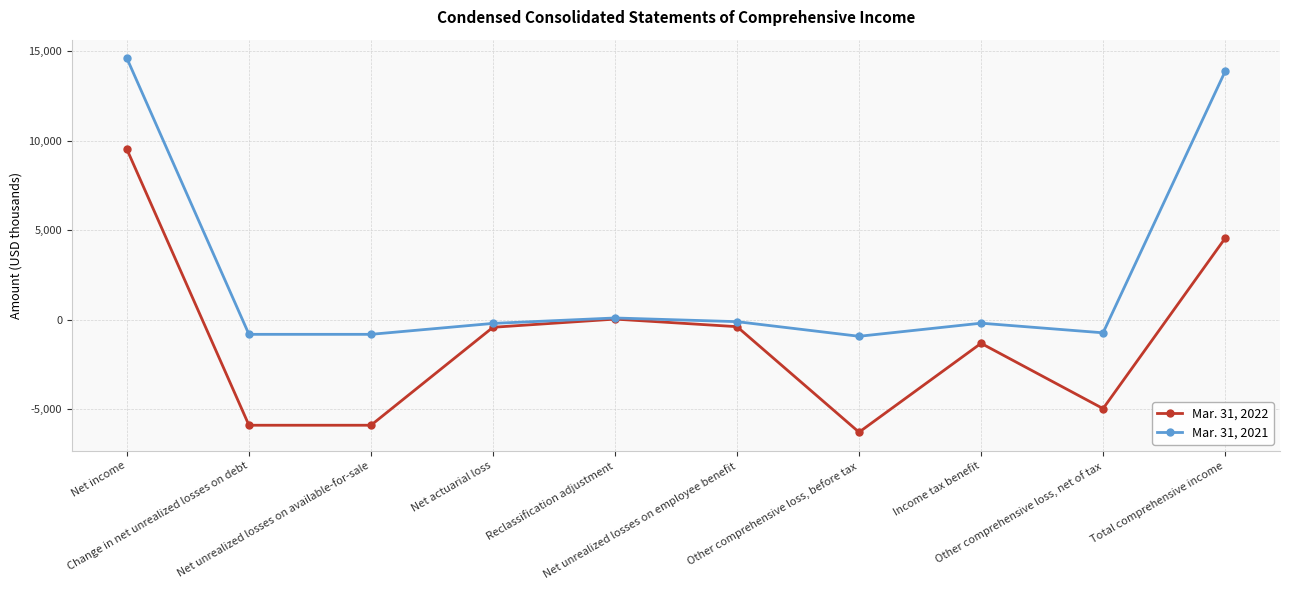

What is the label of the 5th point from the left?

Reclassification adjustment